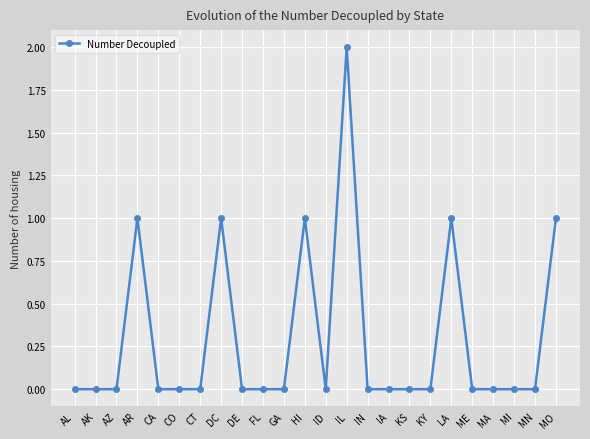

Is it true that the value at MN is -1?

False